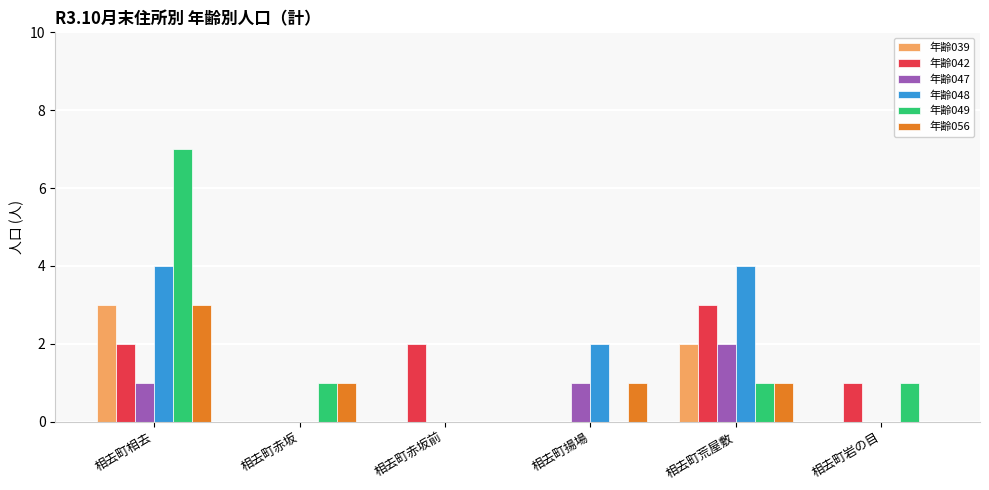

Between 相去町赤坂 and 相去町荒屋敷, which series saw the biggest shift?

年齢048